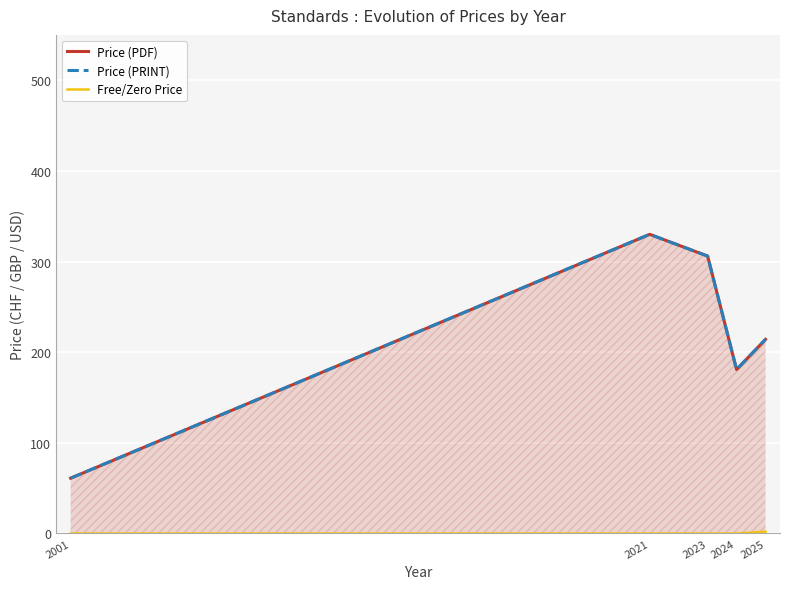

How many values in the Free/Zero Price series exceed 0?

1